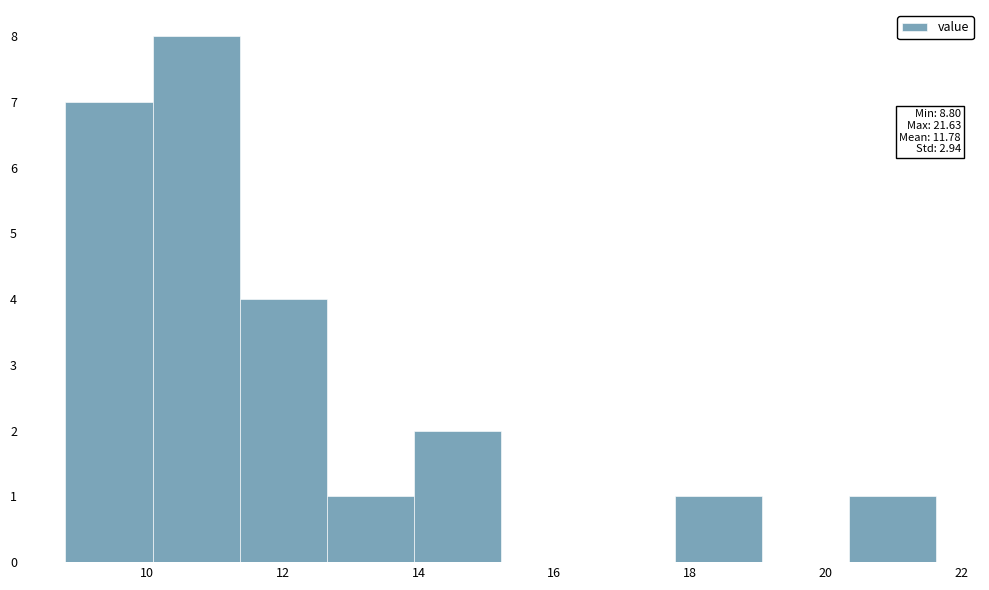

Over which range of the x-axis is the bar tallest?

10.0 to 11.4